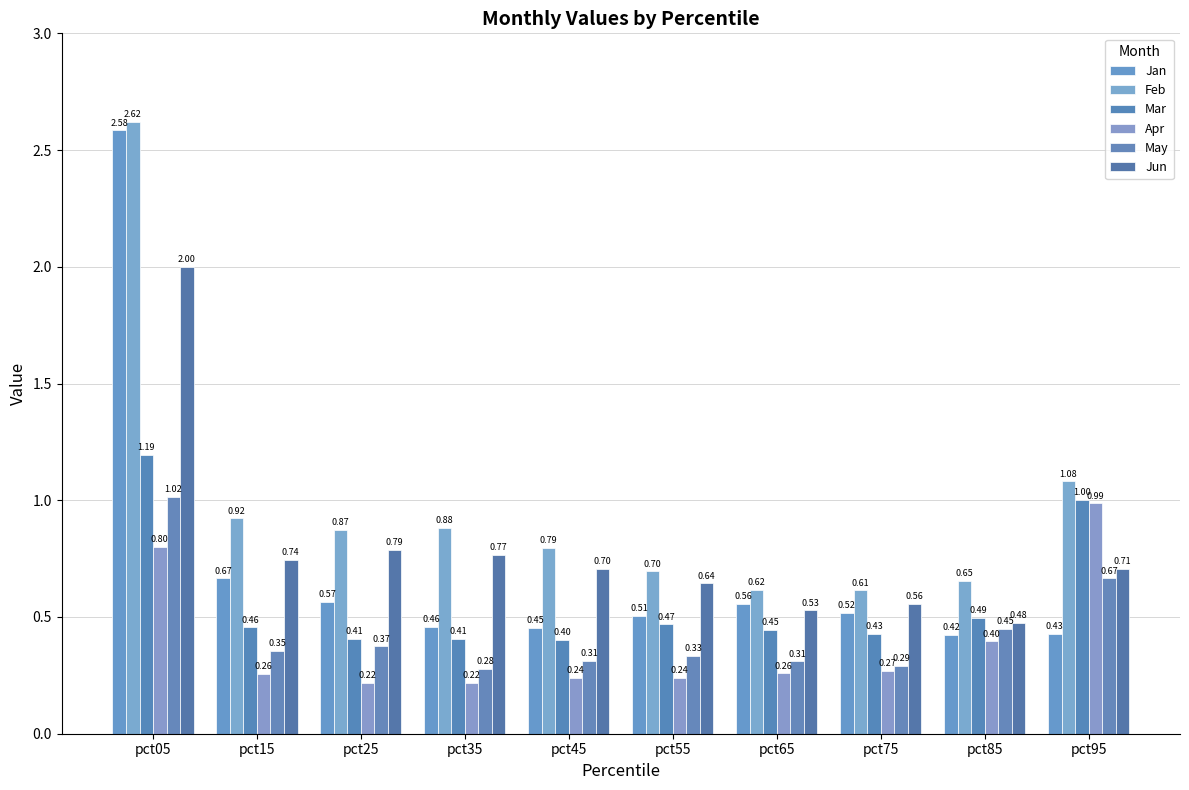

The value of Apr at pct25 is 0.3. True or false?

False